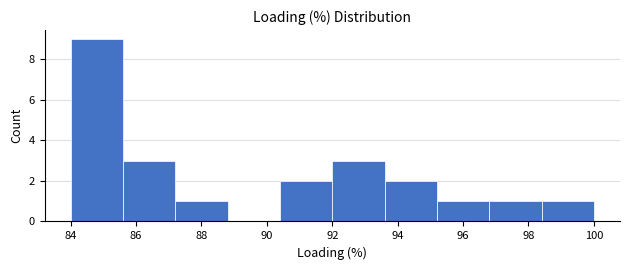

Reading left to right, transcribe this chart: for each bar, give the range it covers on the x-axis and its height. The values are not printed on the chart, so give them approximately, as read against the axis.

84.0 to 85.6: 9
85.6 to 87.2: 3
87.2 to 88.8: 1
88.8 to 90.4: 0
90.4 to 92.0: 2
92.0 to 93.6: 3
93.6 to 95.2: 2
95.2 to 96.8: 1
96.8 to 98.4: 1
98.4 to 100.0: 1